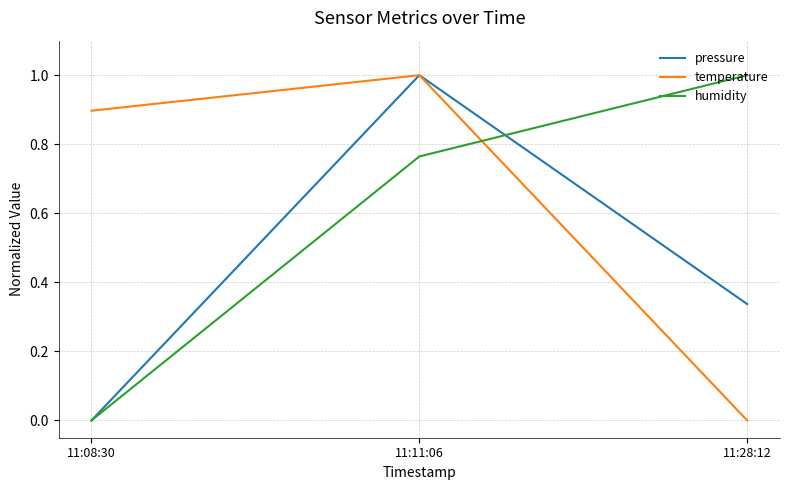

List the series in order of their overall mean, lowest first.

pressure, humidity, temperature